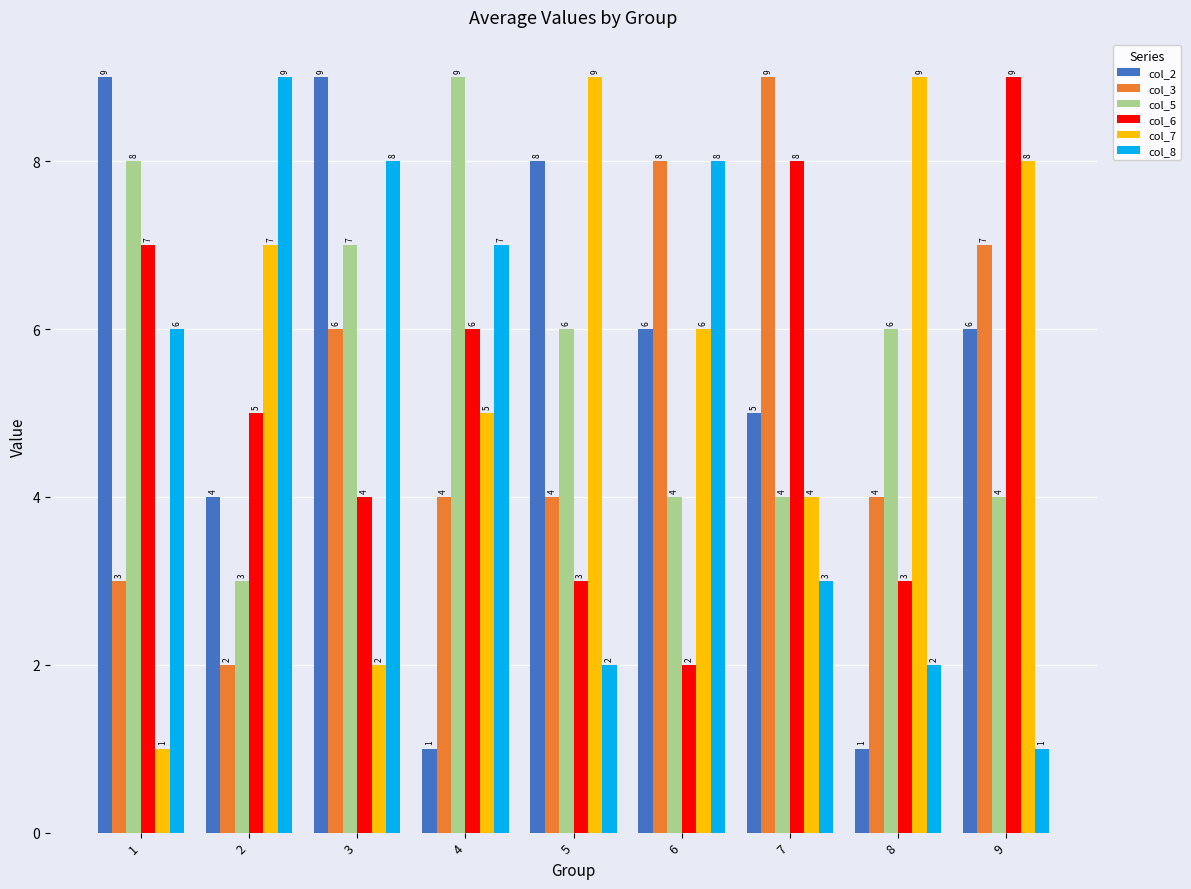

Count the col_8 values in the range 2 to 8.

7